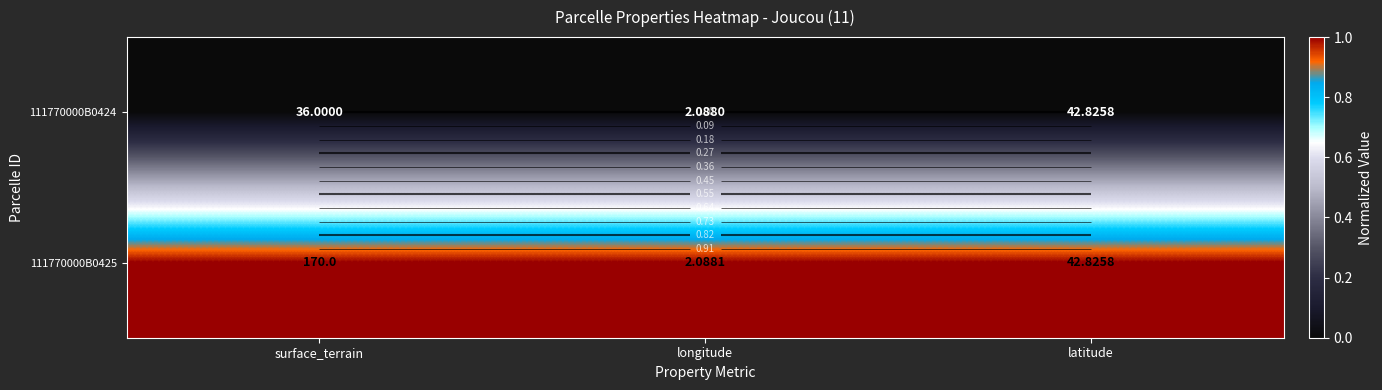

At how many categories does at least one series exceed 0?

3